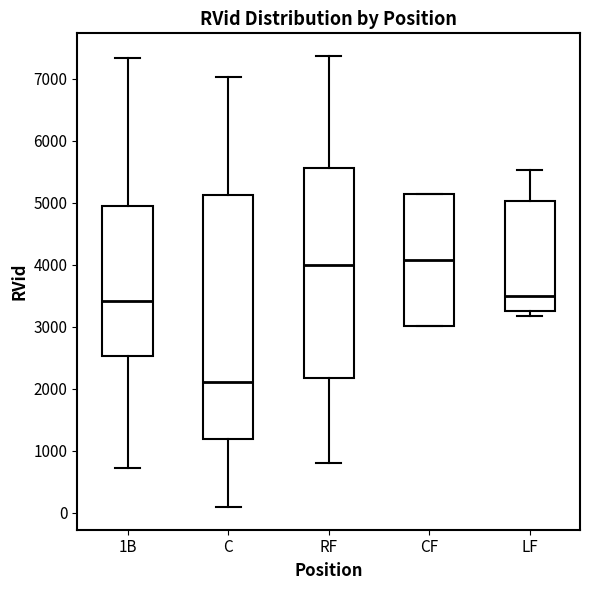

Comparing the boxes themselves (not the whiskers), which one is the tallest?

C